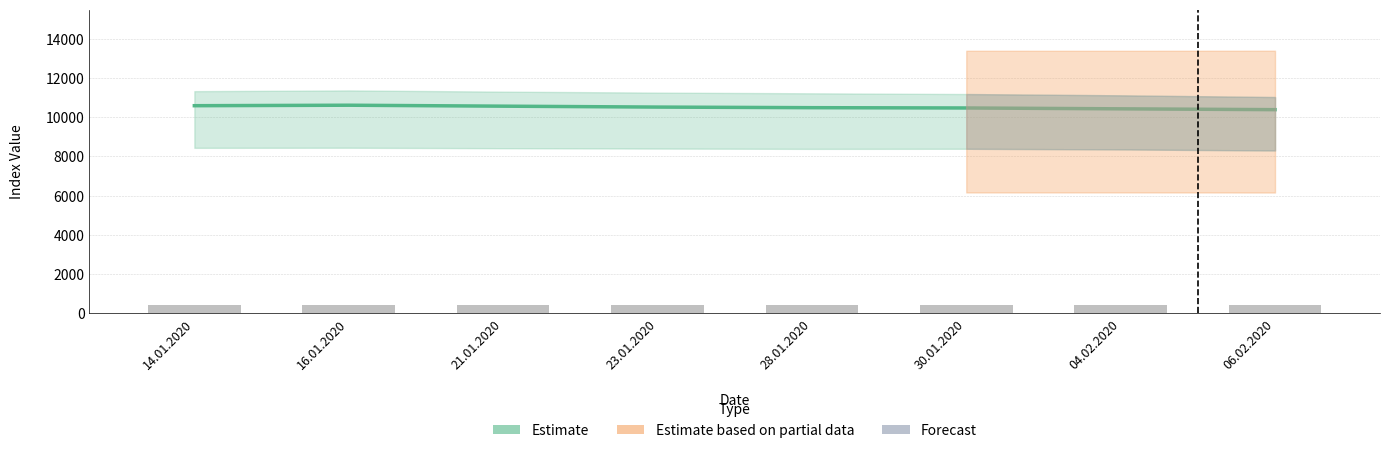

Which series has the largest total across all categories?

Estimate